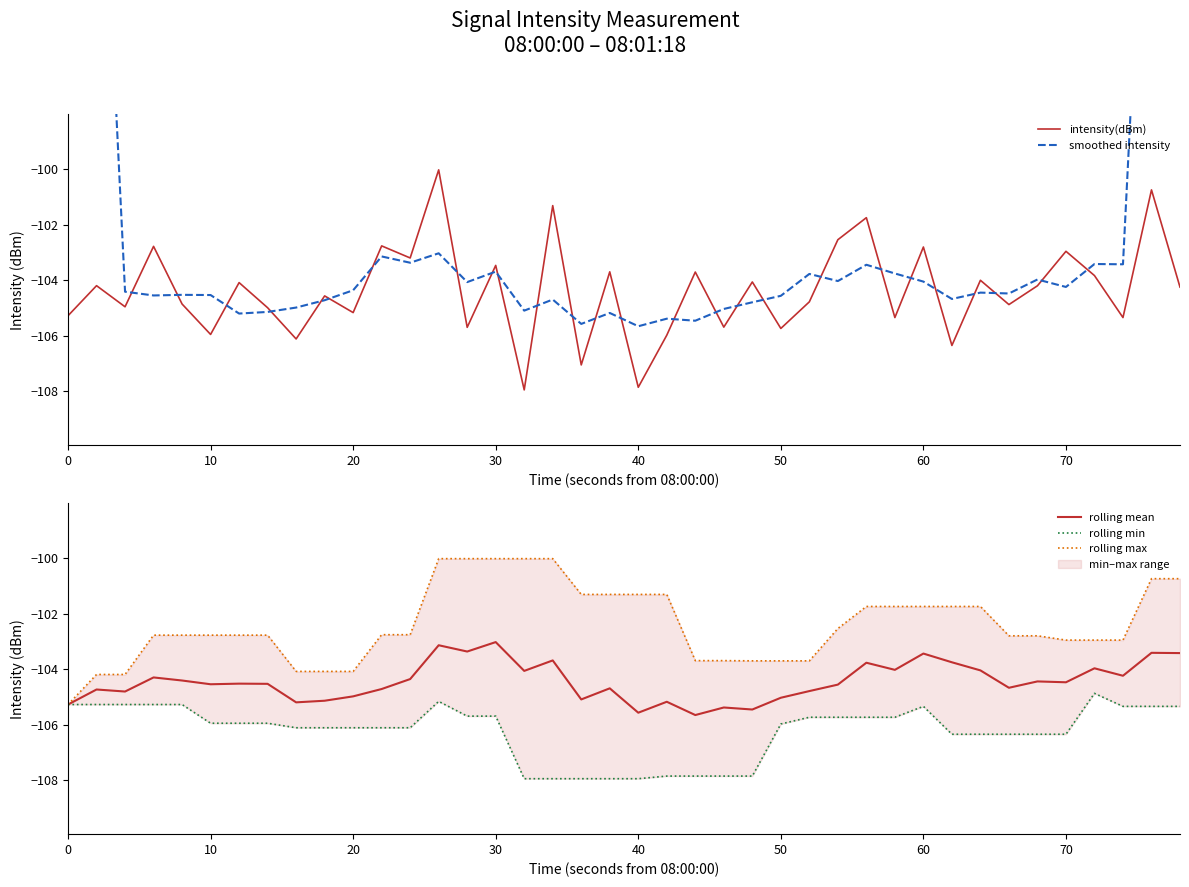

What is the sum of all rolling mean values?

-4178.0